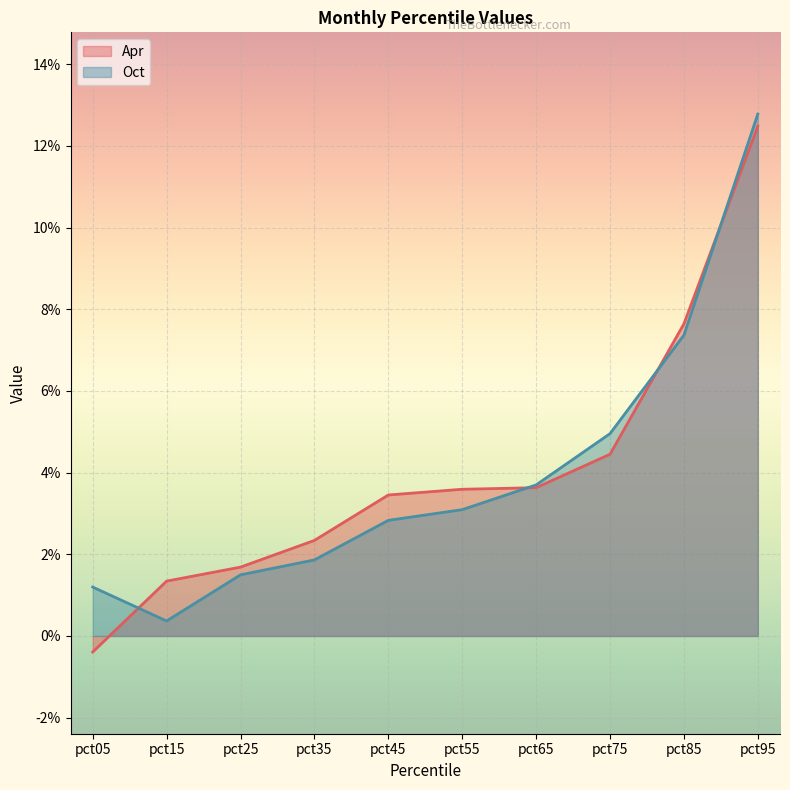

List the labels in order of Oct value, smallest first.

pct15, pct05, pct25, pct35, pct45, pct55, pct65, pct75, pct85, pct95